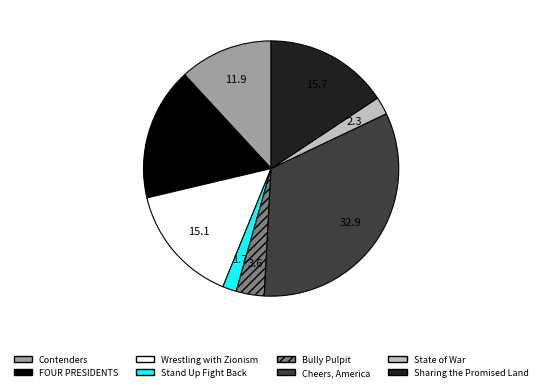

Rank the categories by value from lowest to highest.

Stand Up Fight Back, State of War, Bully Pulpit, Contenders, Wrestling with Zionism, Sharing the Promised Land, FOUR PRESIDENTS, Cheers, America